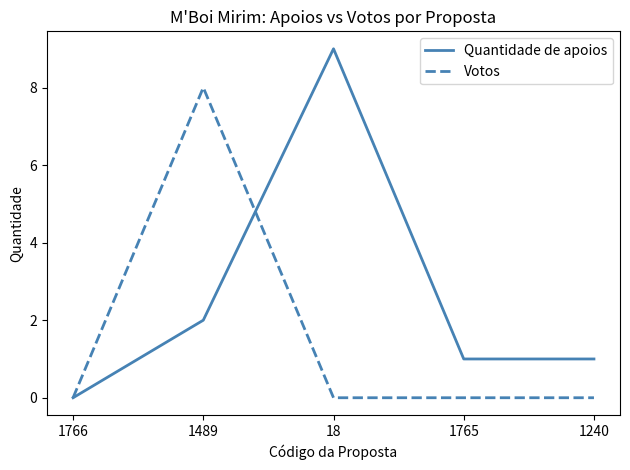

Where is Quantidade de apoios nearest to the value 4?

1489